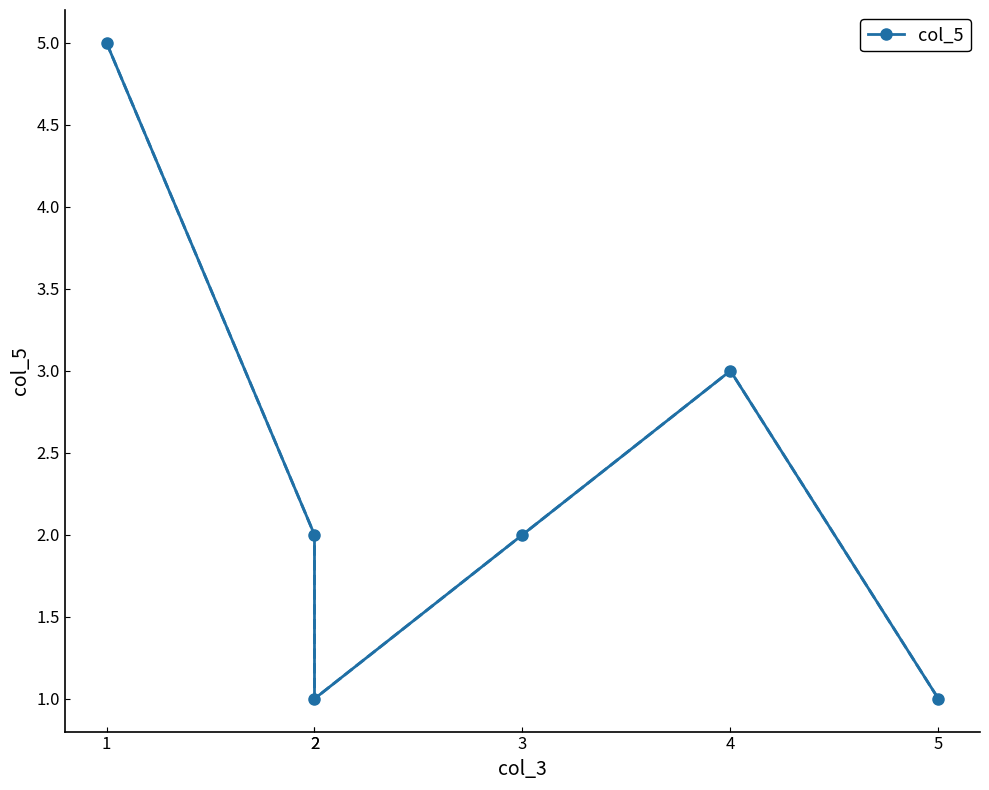

True or false: the data shows 2 at 2.

True